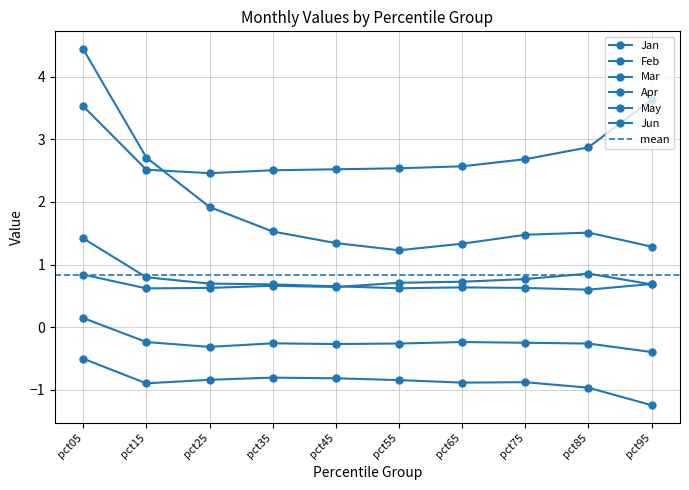

What are all the series names shown in the legend?

Jan, Feb, Mar, Apr, May, Jun